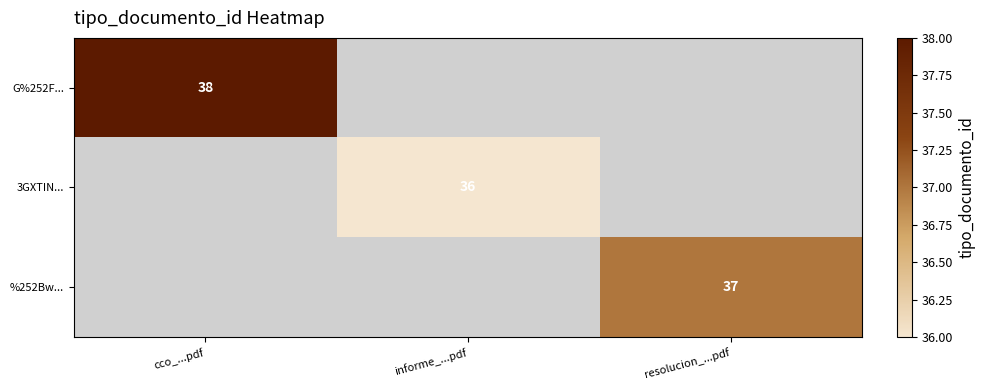

At which category is the sum across all series the highest?

cco_...pdf